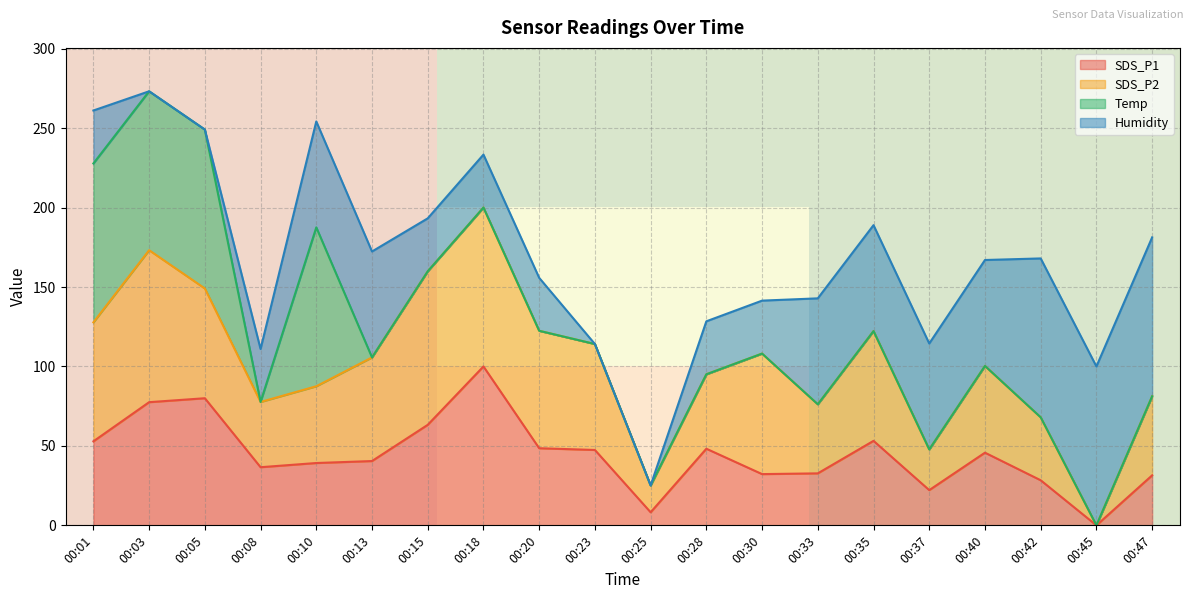

Is it true that SDS_P1 equals 53.2 at 00:35?

True